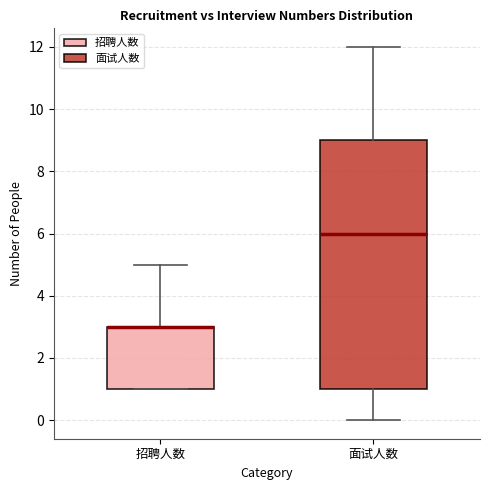

Reading left to right, read every box against the y-axis: the position of its median line, the range the box covers, and the ends of its whiskers. The values are not printed on the chart, so give them approximately, as read against the axis.

招聘人数: median 3 (drawn on the box's upper edge), box 1 to 3, whiskers 1 to 5
面试人数: median 6, box 1 to 9, whiskers 0 to 12